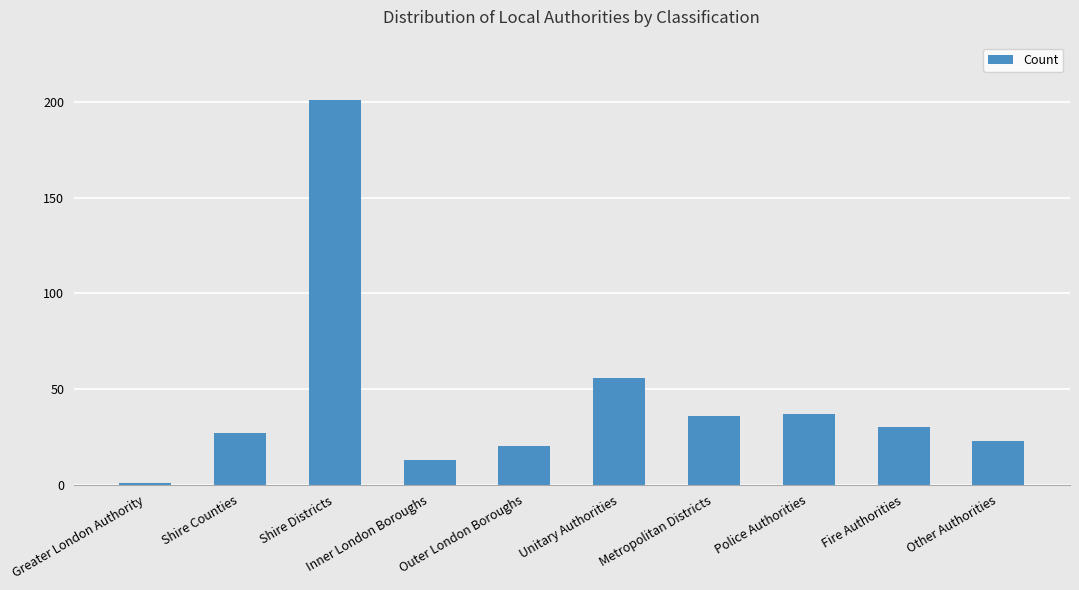

Does the chart contain any negative values?

No